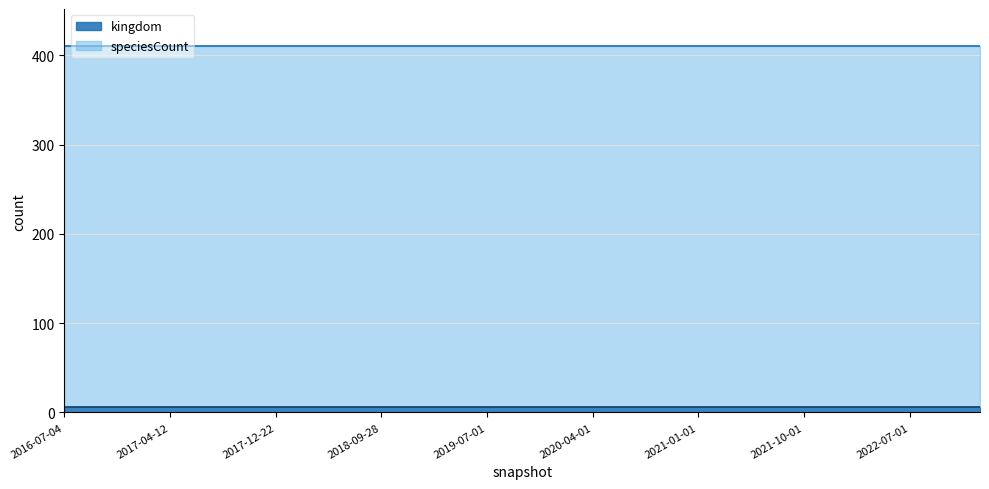

What is the sum of all speciesCount values?

10935